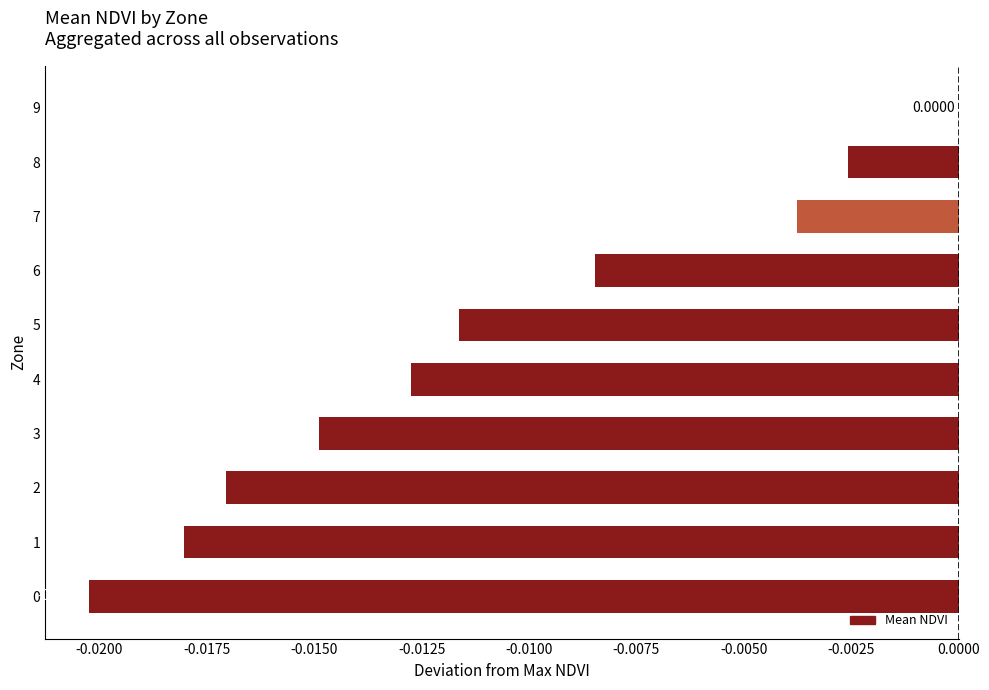

Which has a higher value, 0 or 5?

5